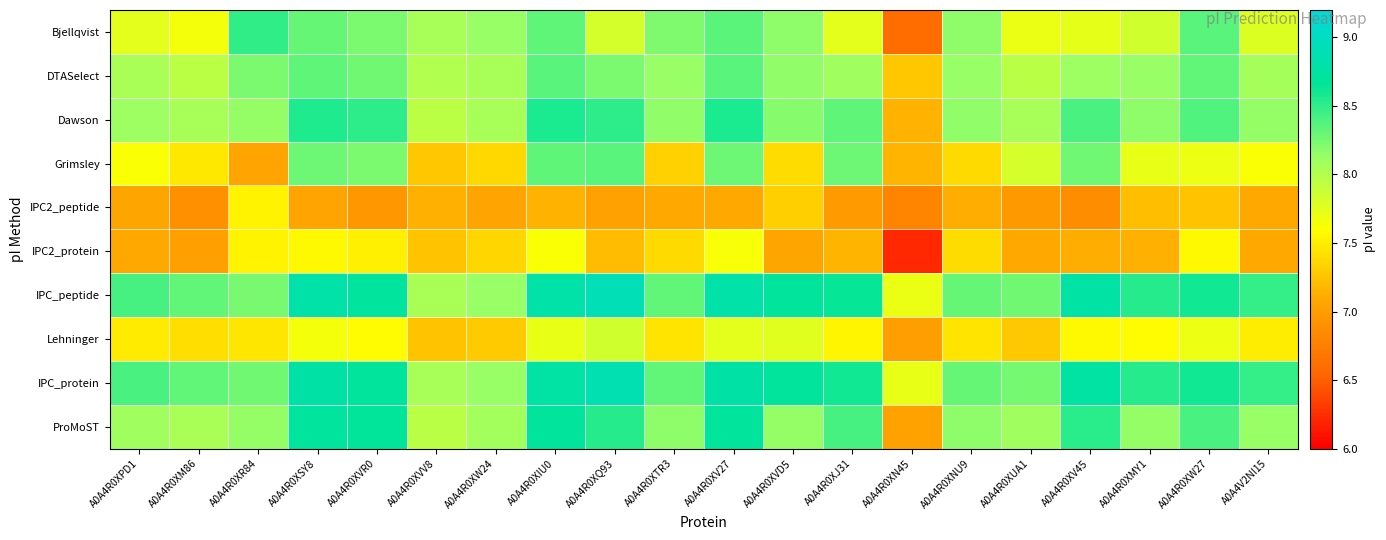

Reading right to left, what are all the values shown in this chart?

Bjellqvist: A0A4V2NI15=7.8	A0A4R0XW27=8.4	A0A4R0XMY1=7.8	A0A4R0XV45=7.7	A0A4R0XUA1=7.7	A0A4R0XNU9=8.2	A0A4R0XN45=6.6	A0A4R0XJ31=7.7	A0A4R0XVD5=8.2	A0A4R0XV27=8.3	A0A4R0XTR3=8.2	A0A4R0XQ93=7.8	A0A4R0XIU0=8.3	A0A4R0XW24=8.1	A0A4R0XVV8=8.1	A0A4R0XVR0=8.2	A0A4R0XSY8=8.3	A0A4R0XR84=8.5	A0A4R0XM86=7.7	A0A4R0XPD1=7.7
DTASelect: A0A4V2NI15=8.1	A0A4R0XW27=8.3	A0A4R0XMY1=8.1	A0A4R0XV45=8.1	A0A4R0XUA1=8.0	A0A4R0XNU9=8.1	A0A4R0XN45=7.3	A0A4R0XJ31=8.1	A0A4R0XVD5=8.2	A0A4R0XV27=8.4	A0A4R0XTR3=8.1	A0A4R0XQ93=8.2	A0A4R0XIU0=8.4	A0A4R0XW24=8.1	A0A4R0XVV8=8.0	A0A4R0XVR0=8.3	A0A4R0XSY8=8.3	A0A4R0XR84=8.2	A0A4R0XM86=8.0	A0A4R0XPD1=8.0
Dawson: A0A4V2NI15=8.1	A0A4R0XW27=8.4	A0A4R0XMY1=8.2	A0A4R0XV45=8.4	A0A4R0XUA1=8.1	A0A4R0XNU9=8.2	A0A4R0XN45=7.1	A0A4R0XJ31=8.3	A0A4R0XVD5=8.2	A0A4R0XV27=8.6	A0A4R0XTR3=8.2	A0A4R0XQ93=8.5	A0A4R0XIU0=8.6	A0A4R0XW24=8.1	A0A4R0XVV8=8.0	A0A4R0XVR0=8.5	A0A4R0XSY8=8.6	A0A4R0XR84=8.1	A0A4R0XM86=8.1	A0A4R0XPD1=8.1
Grimsley: A0A4V2NI15=7.6	A0A4R0XW27=7.7	A0A4R0XMY1=7.7	A0A4R0XV45=8.3	A0A4R0XUA1=7.8	A0A4R0XNU9=7.4	A0A4R0XN45=7.2	A0A4R0XJ31=8.3	A0A4R0XVD5=7.4	A0A4R0XV27=8.3	A0A4R0XTR3=7.3	A0A4R0XQ93=8.4	A0A4R0XIU0=8.3	A0A4R0XW24=7.4	A0A4R0XVV8=7.3	A0A4R0XVR0=8.2	A0A4R0XSY8=8.3	A0A4R0XR84=7.1	A0A4R0XM86=7.5	A0A4R0XPD1=7.6
IPC2_peptide: A0A4V2NI15=7.1	A0A4R0XW27=7.2	A0A4R0XMY1=7.2	A0A4R0XV45=6.9	A0A4R0XUA1=7.0	A0A4R0XNU9=7.1	A0A4R0XN45=6.8	A0A4R0XJ31=7.0	A0A4R0XVD5=7.3	A0A4R0XV27=7.1	A0A4R0XTR3=7.1	A0A4R0XQ93=7.0	A0A4R0XIU0=7.1	A0A4R0XW24=7.1	A0A4R0XVV8=7.1	A0A4R0XVR0=7.0	A0A4R0XSY8=7.1	A0A4R0XR84=7.5	A0A4R0XM86=6.9	A0A4R0XPD1=7.1
IPC2_protein: A0A4V2NI15=7.1	A0A4R0XW27=7.6	A0A4R0XMY1=7.1	A0A4R0XV45=7.1	A0A4R0XUA1=7.1	A0A4R0XNU9=7.4	A0A4R0XN45=6.2	A0A4R0XJ31=7.2	A0A4R0XVD5=7.1	A0A4R0XV27=7.6	A0A4R0XTR3=7.4	A0A4R0XQ93=7.2	A0A4R0XIU0=7.6	A0A4R0XW24=7.4	A0A4R0XVV8=7.2	A0A4R0XVR0=7.5	A0A4R0XSY8=7.6	A0A4R0XR84=7.5	A0A4R0XM86=7.0	A0A4R0XPD1=7.1
IPC_peptide: A0A4V2NI15=8.5	A0A4R0XW27=8.6	A0A4R0XMY1=8.5	A0A4R0XV45=8.8	A0A4R0XUA1=8.3	A0A4R0XNU9=8.3	A0A4R0XN45=7.7	A0A4R0XJ31=8.6	A0A4R0XVD5=8.7	A0A4R0XV27=8.8	A0A4R0XTR3=8.3	A0A4R0XQ93=8.9	A0A4R0XIU0=8.8	A0A4R0XW24=8.1	A0A4R0XVV8=8.0	A0A4R0XVR0=8.7	A0A4R0XSY8=8.8	A0A4R0XR84=8.2	A0A4R0XM86=8.3	A0A4R0XPD1=8.4
Lehninger: A0A4V2NI15=7.5	A0A4R0XW27=7.7	A0A4R0XMY1=7.6	A0A4R0XV45=7.6	A0A4R0XUA1=7.3	A0A4R0XNU9=7.4	A0A4R0XN45=7.0	A0A4R0XJ31=7.5	A0A4R0XVD5=7.8	A0A4R0XV27=7.7	A0A4R0XTR3=7.4	A0A4R0XQ93=7.8	A0A4R0XIU0=7.7	A0A4R0XW24=7.3	A0A4R0XVV8=7.2	A0A4R0XVR0=7.6	A0A4R0XSY8=7.7	A0A4R0XR84=7.5	A0A4R0XM86=7.4	A0A4R0XPD1=7.5
IPC_protein: A0A4V2NI15=8.5	A0A4R0XW27=8.6	A0A4R0XMY1=8.5	A0A4R0XV45=8.7	A0A4R0XUA1=8.3	A0A4R0XNU9=8.3	A0A4R0XN45=7.7	A0A4R0XJ31=8.6	A0A4R0XVD5=8.7	A0A4R0XV27=8.8	A0A4R0XTR3=8.3	A0A4R0XQ93=8.9	A0A4R0XIU0=8.8	A0A4R0XW24=8.1	A0A4R0XVV8=8.1	A0A4R0XVR0=8.7	A0A4R0XSY8=8.8	A0A4R0XR84=8.3	A0A4R0XM86=8.3	A0A4R0XPD1=8.4
ProMoST: A0A4V2NI15=8.1	A0A4R0XW27=8.4	A0A4R0XMY1=8.1	A0A4R0XV45=8.5	A0A4R0XUA1=8.1	A0A4R0XNU9=8.2	A0A4R0XN45=7.0	A0A4R0XJ31=8.4	A0A4R0XVD5=8.1	A0A4R0XV27=8.7	A0A4R0XTR3=8.2	A0A4R0XQ93=8.5	A0A4R0XIU0=8.7	A0A4R0XW24=8.1	A0A4R0XVV8=8.0	A0A4R0XVR0=8.7	A0A4R0XSY8=8.7	A0A4R0XR84=8.1	A0A4R0XM86=8.0	A0A4R0XPD1=8.1